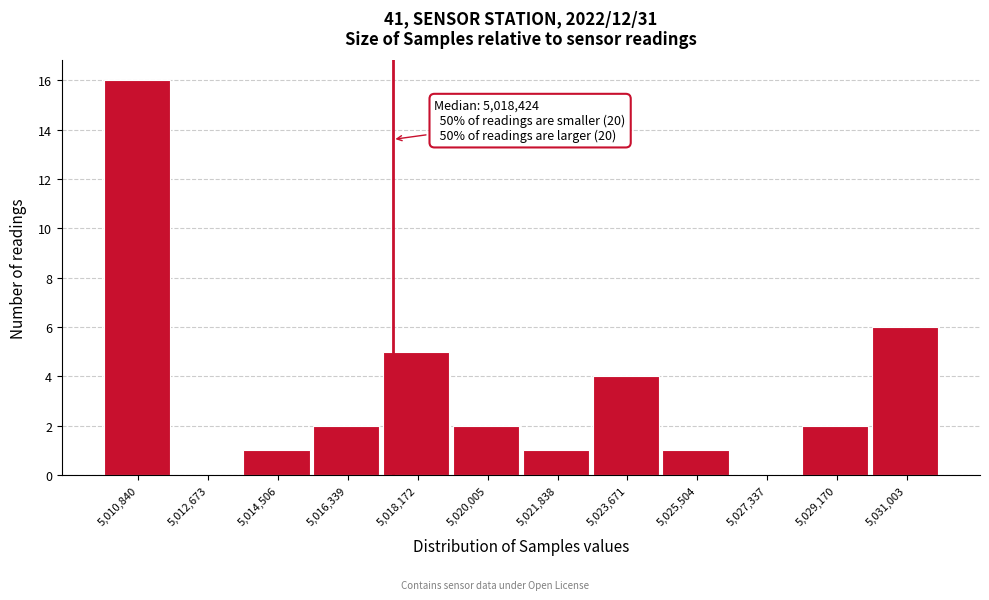

Reading left to right, what are all the values shown in this chart?

5,010,840=16	5,012,673=0	5,014,506=1	5,016,339=2	5,018,172=5	5,020,005=2	5,021,838=1	5,023,671=4	5,025,504=1	5,027,337=0	5,029,170=2	5,031,003=6